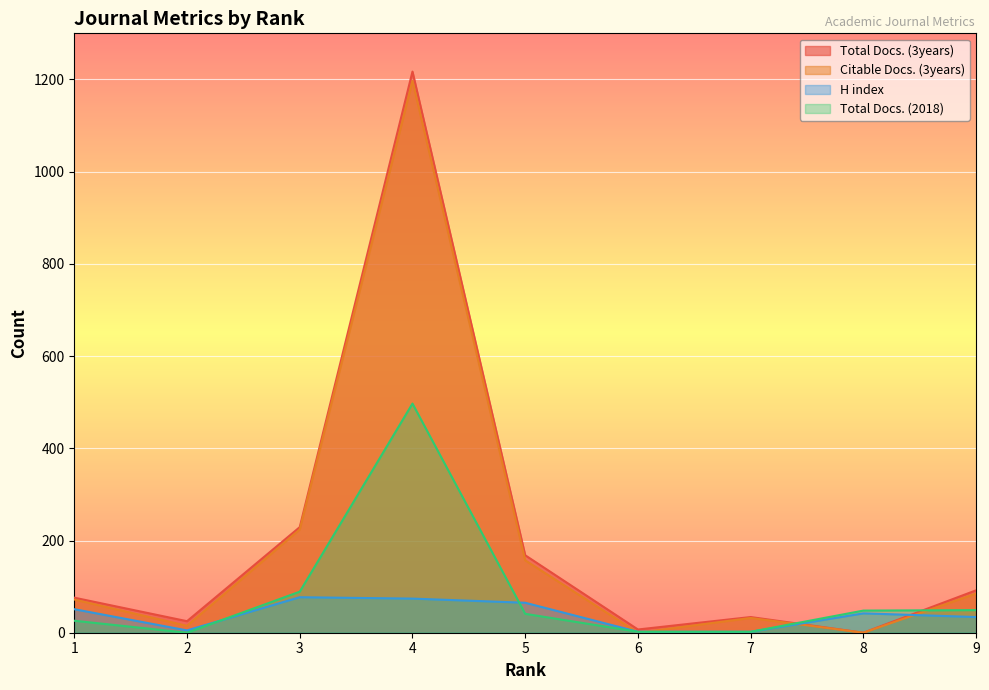

Between 4 and 3, which is larger?

4